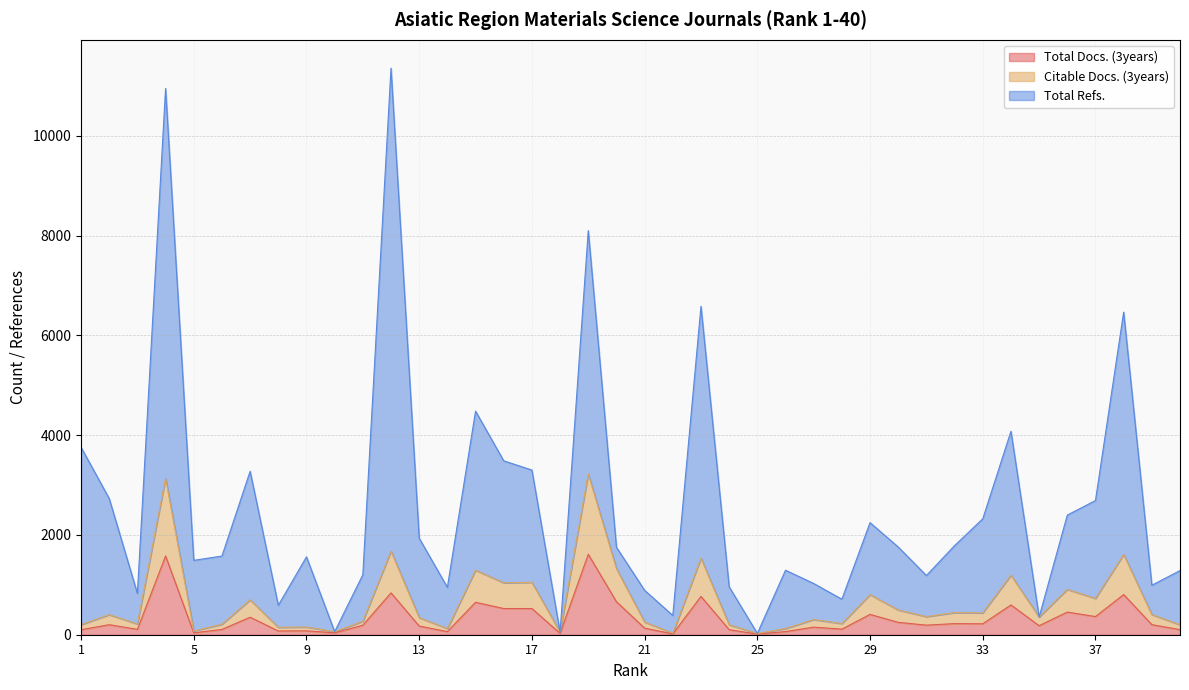

Rank the series by their maximum value, from lowest to highest.

Total Docs. (3years), Citable Docs. (3years), Total Refs.